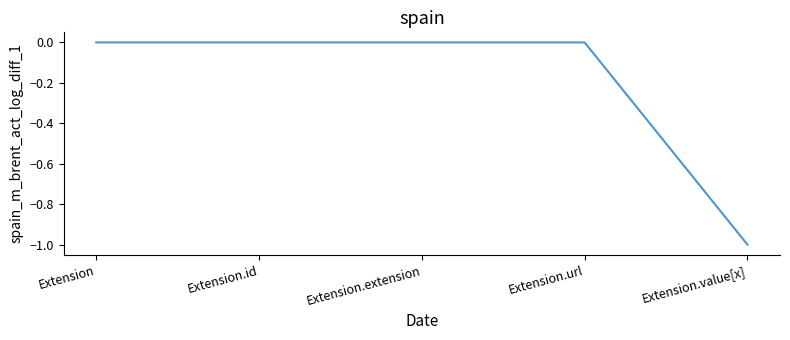

What position from the right is Extension.id?

4